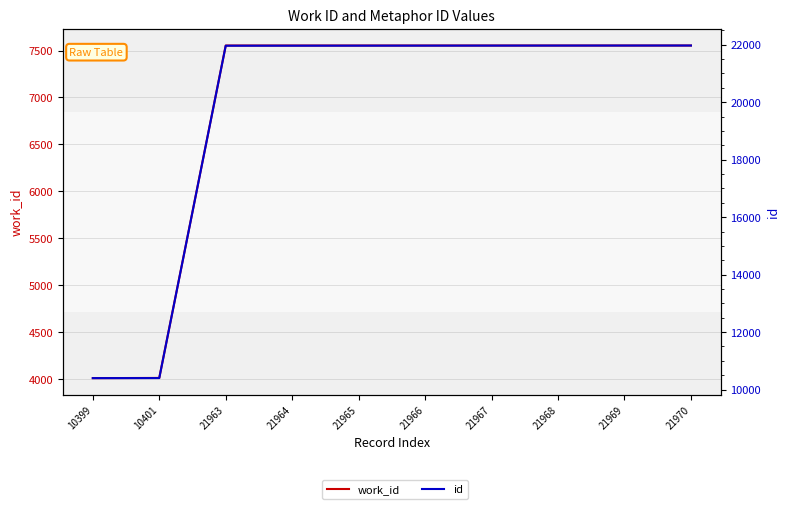

How many lines are shown in the chart?

2